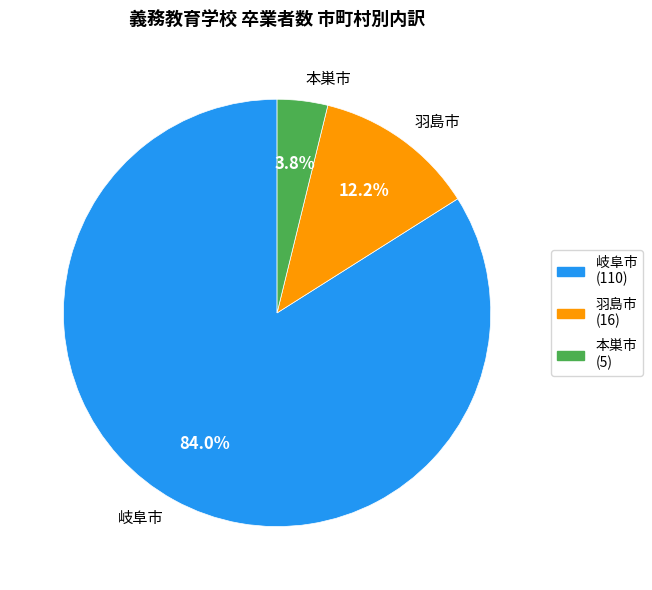

True or false: 本巣市 accounts for 4% of the total.

True